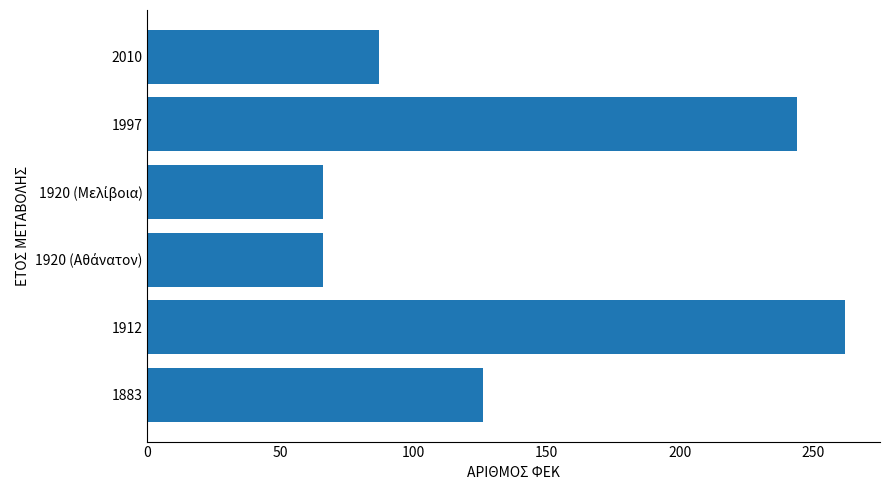

Which category has the highest value across all series?

1912